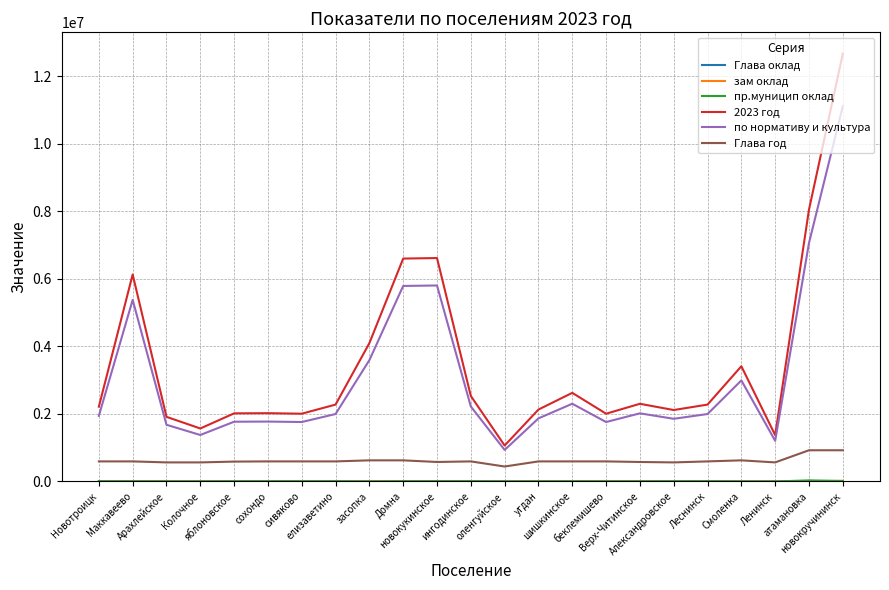

Which series has the widest spread of values?

2023 год